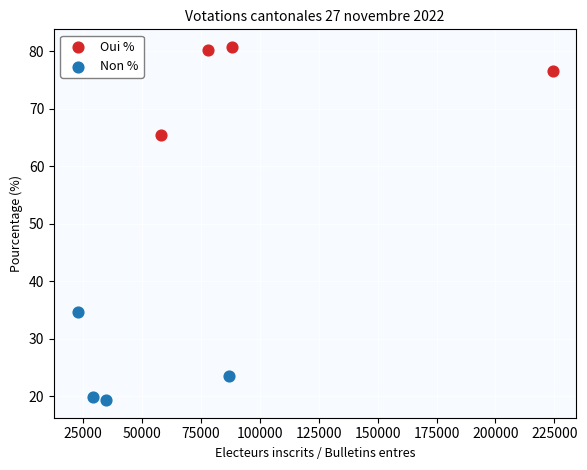

Which series reaches the minimum Y coordinate?

Non %